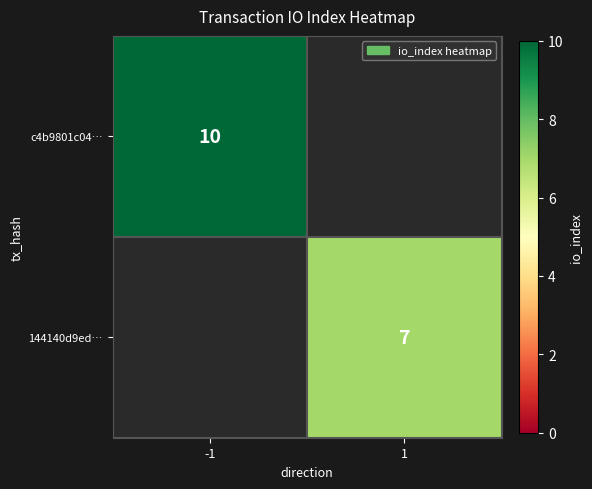

The 144140d9ed… series shows 2 at 1. True or false?

False